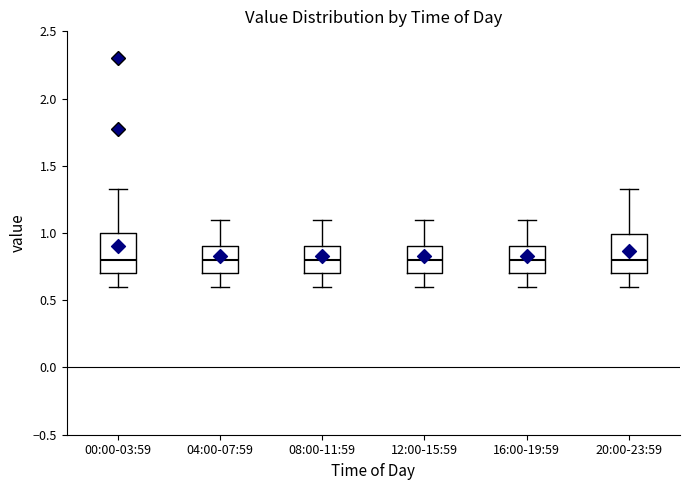

Reading left to right, transcribe this box plot: for each box, give where its median line is, the range the box spans, and where its two whiskers end, as read against the y-axis. The values are not printed on the chart, so give them approximately, as read against the axis.

00:00-03:59: median 0.80, box 0.70 to 1.00, whiskers 0.60 to 1.35
04:00-07:59: median 0.80, box 0.70 to 0.90, whiskers 0.60 to 1.10
08:00-11:59: median 0.80, box 0.70 to 0.90, whiskers 0.60 to 1.10
12:00-15:59: median 0.80, box 0.70 to 0.90, whiskers 0.60 to 1.10
16:00-19:59: median 0.80, box 0.70 to 0.90, whiskers 0.60 to 1.10
20:00-23:59: median 0.80, box 0.70 to 1.00, whiskers 0.60 to 1.35